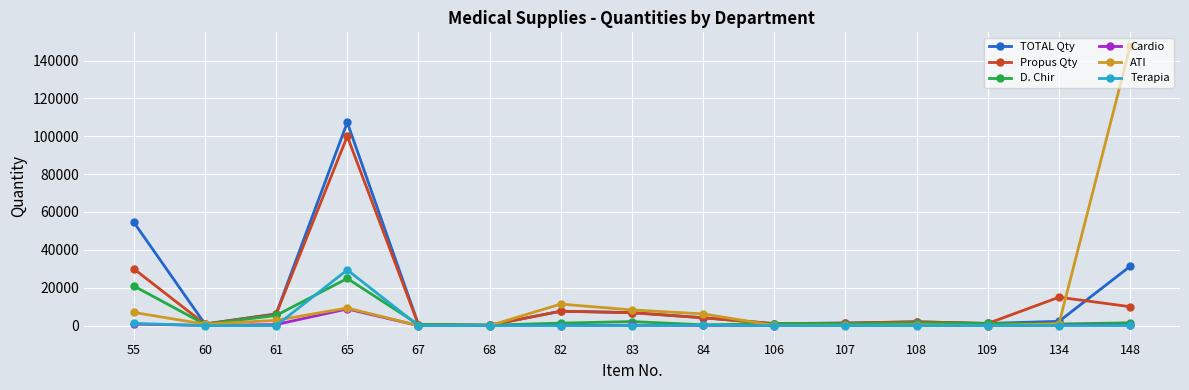

Is it true that Terapia equals 0 at 67?

True